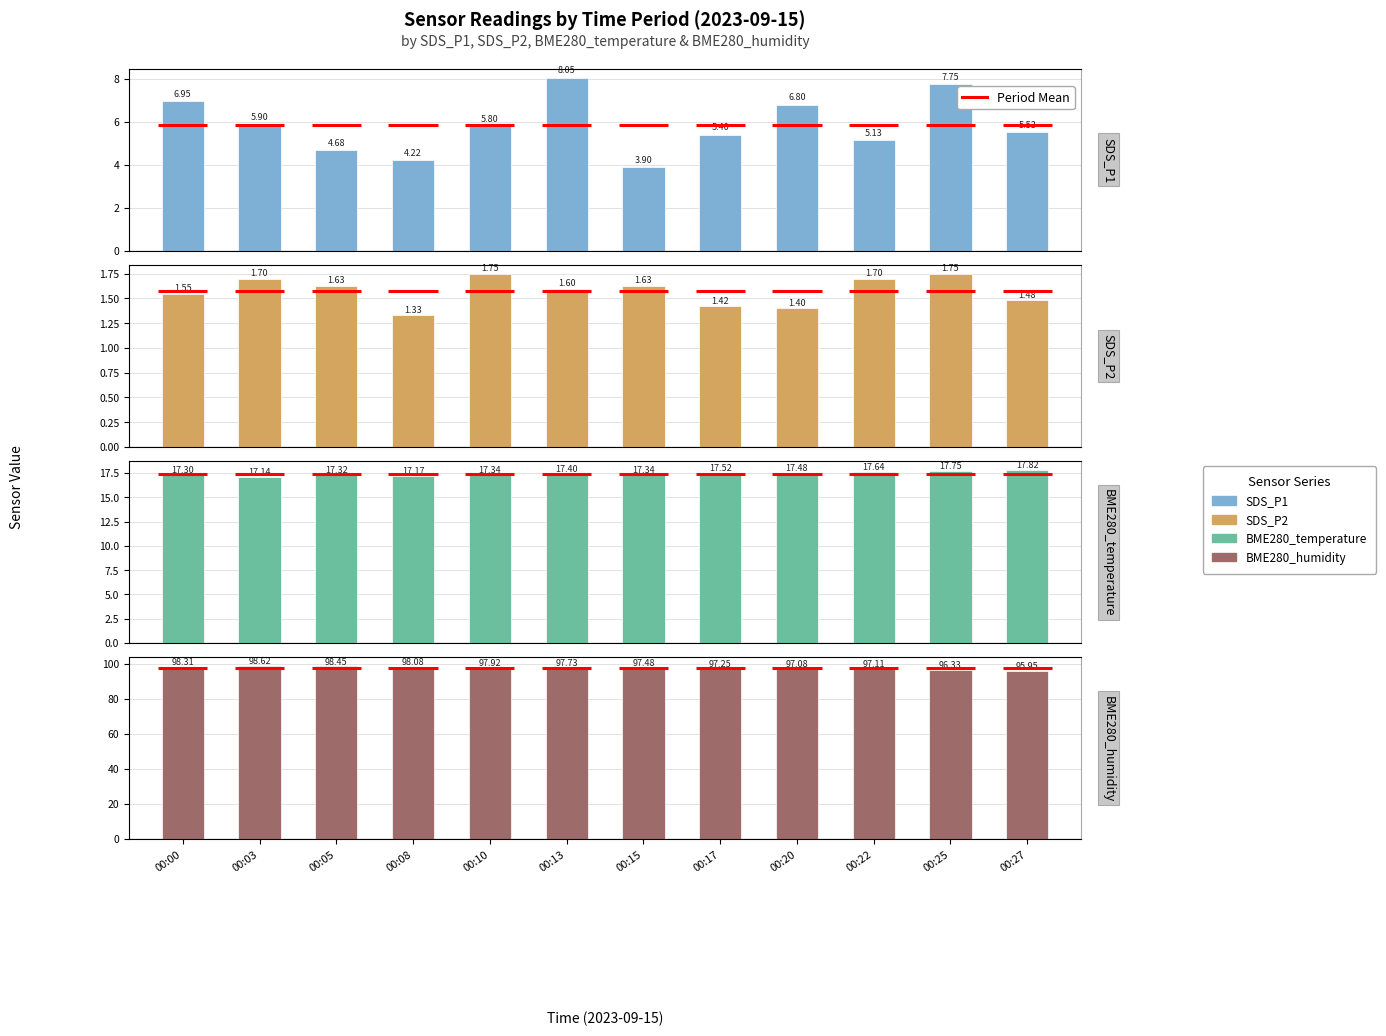

What is the difference between the second highest and second lowest values in the BME280_humidity series?

2.1